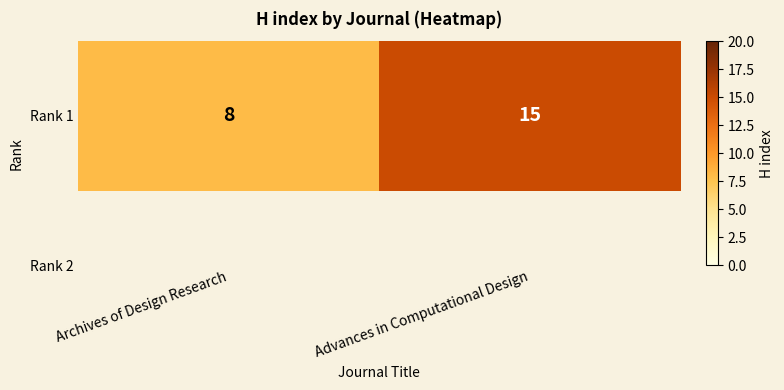

What is the smallest value displayed?

8